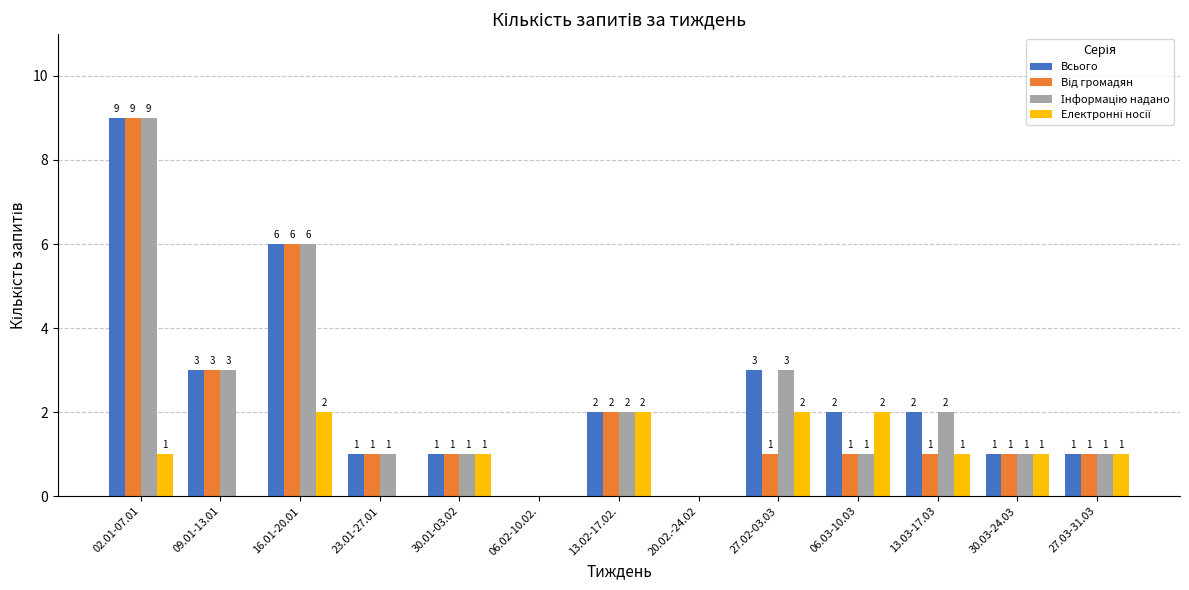

Which series has the largest total across all categories?

Всього